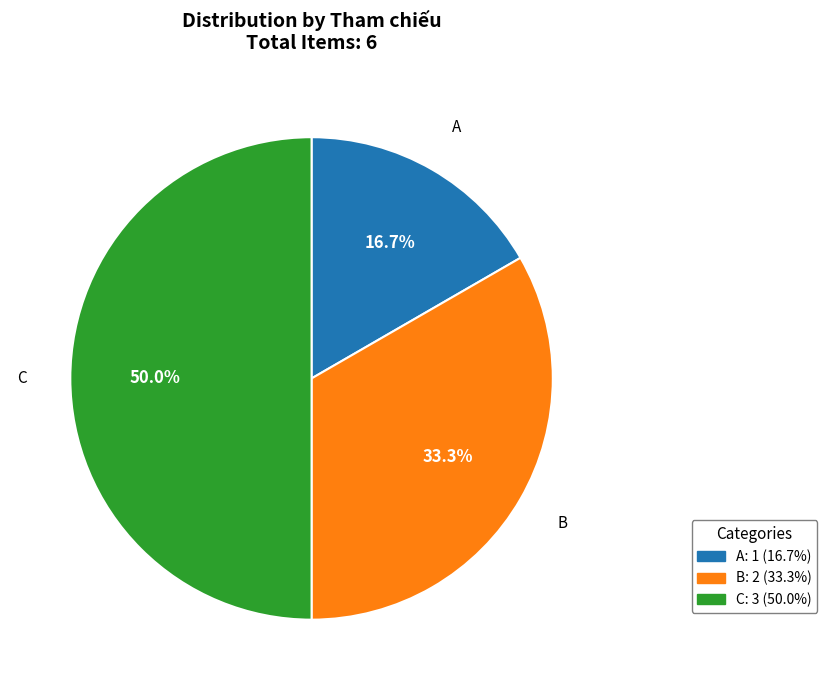

Is the sum of B and C greater than half?

Yes